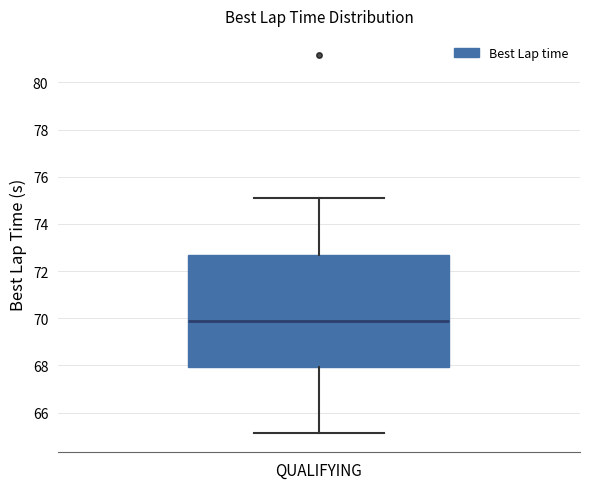

Read this box plot against the y-axis: the position of the median line, the range covered by the box, and the ends of both whiskers. The values are not printed on the chart, so give them approximately, as read against the axis.

median 69.8, box 68.0 to 72.6, whiskers 65.2 to 75.2